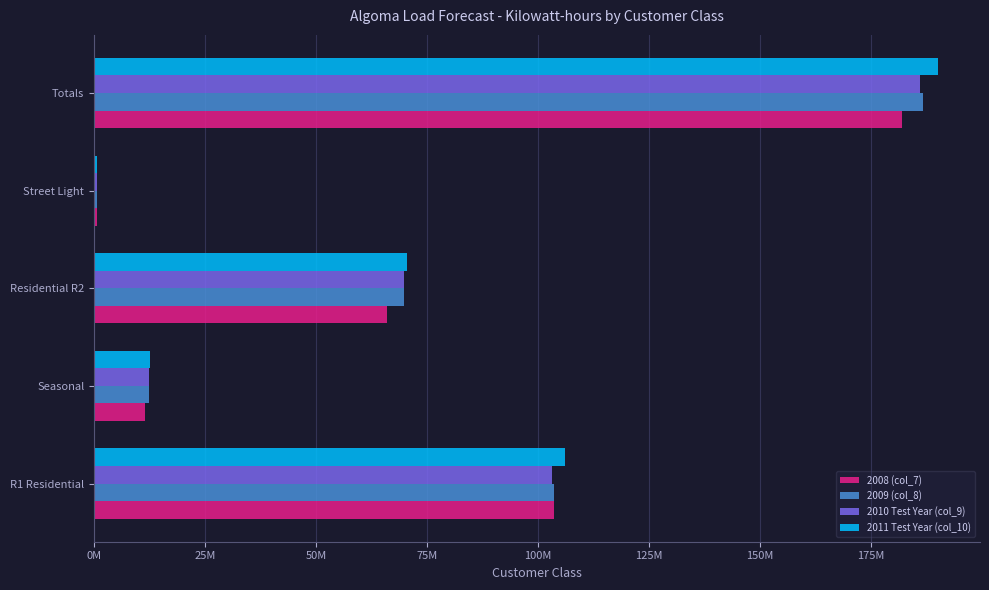

What are all the series names shown in the legend?

2008 (col_7), 2009 (col_8), 2010 Test Year (col_9), 2011 Test Year (col_10)